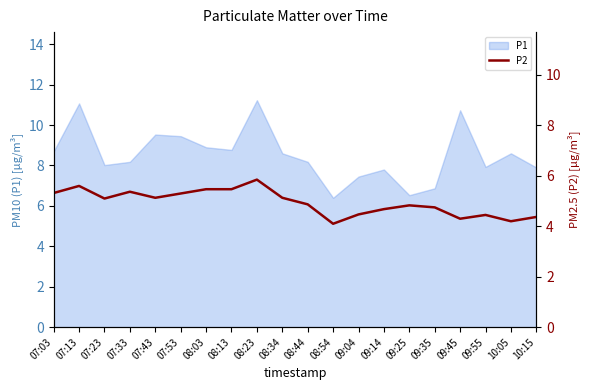

True or false: P1 has a value of 7.9 at 10:15.

True